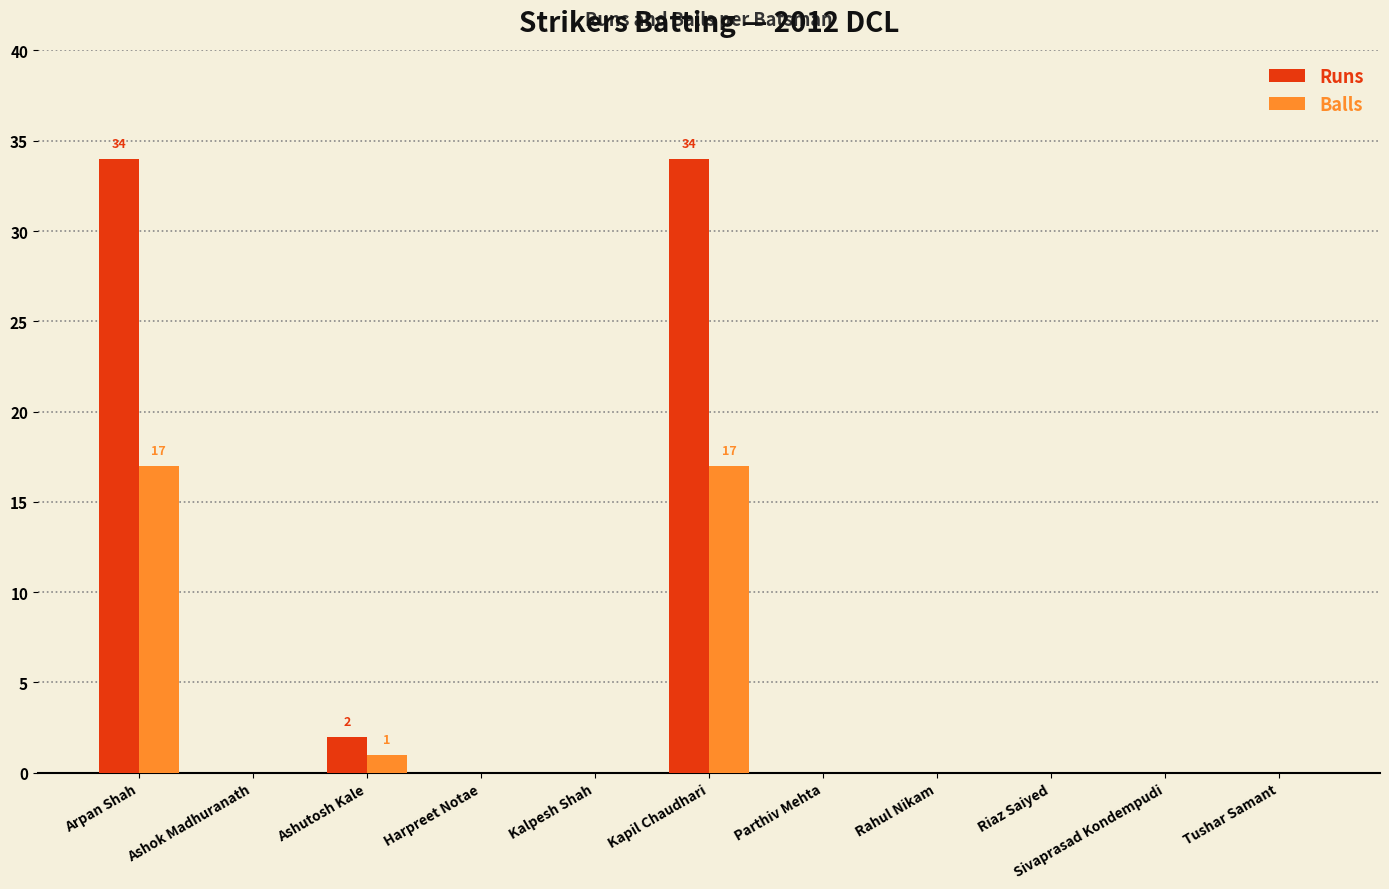

Count the number of categories in the chart.

11